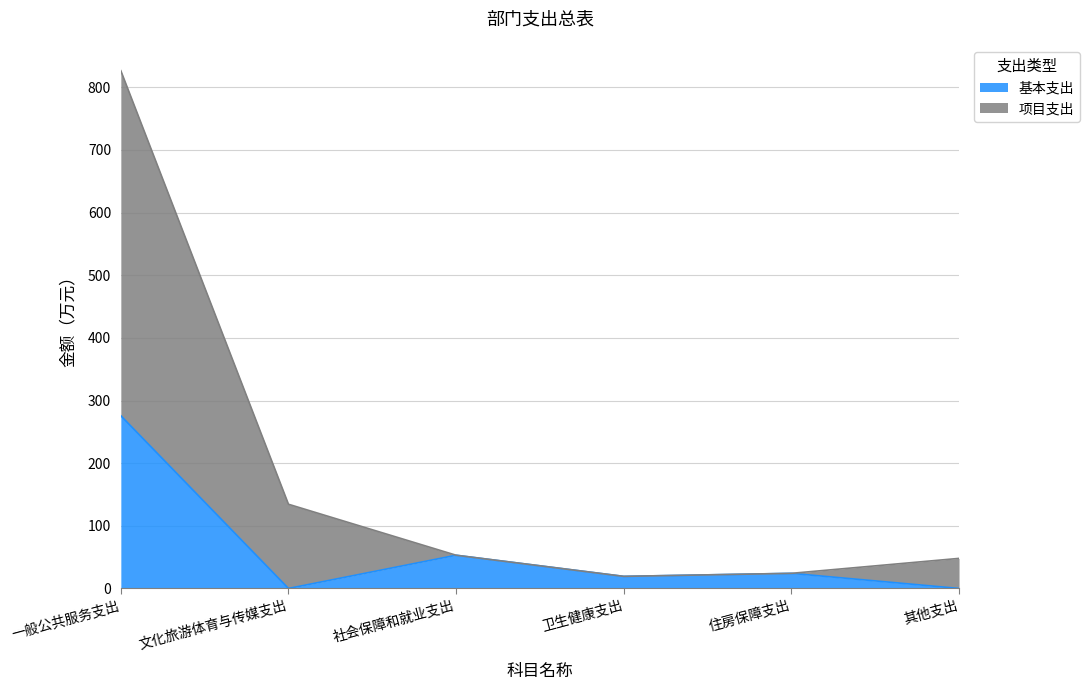

What is the value of the 项目支出 point at the 5th from the left?

24.1